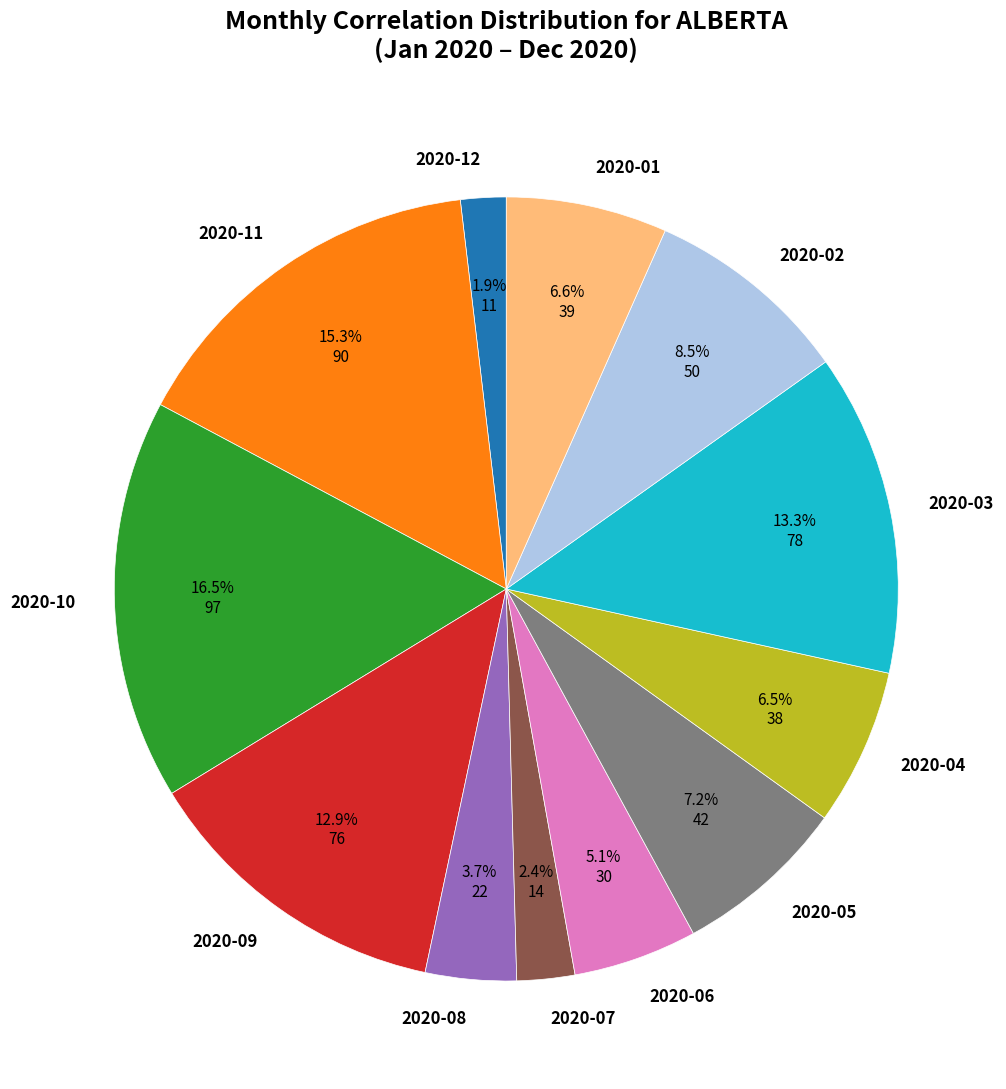

Which slice is the smallest?

2020-12